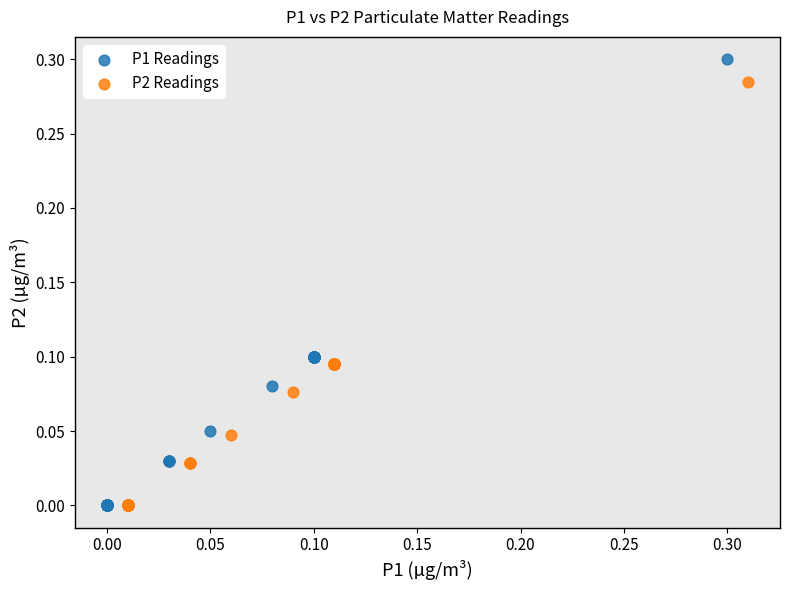

What are all the series names shown in the legend?

P1 Readings, P2 Readings